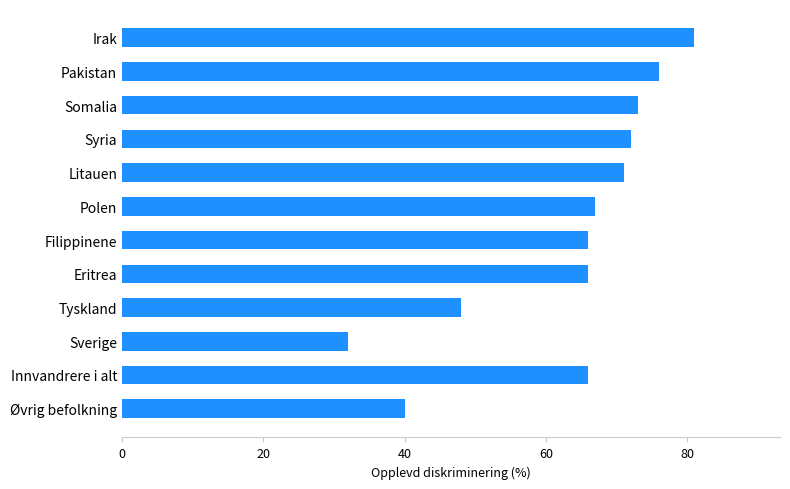

Does the chart contain any negative values?

No